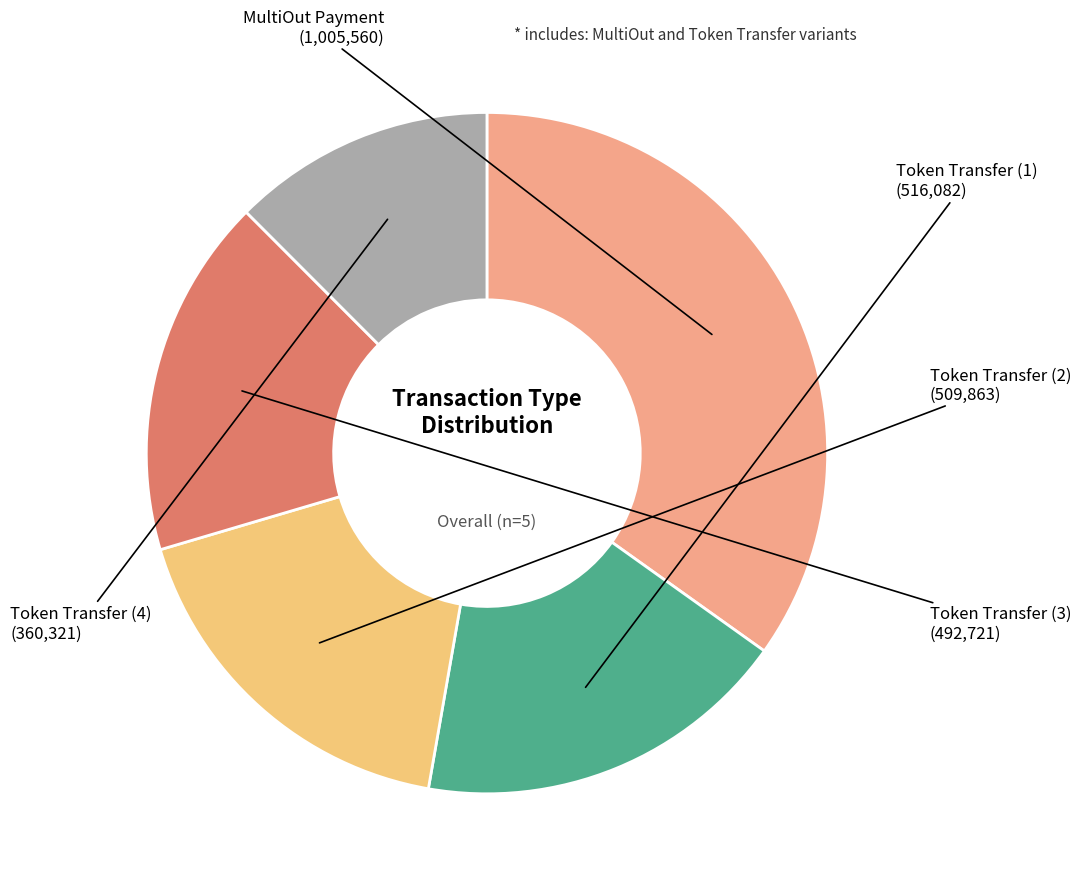

Combined, do Token Transfer (1) and MultiOut Payment account for over 50%?

Yes